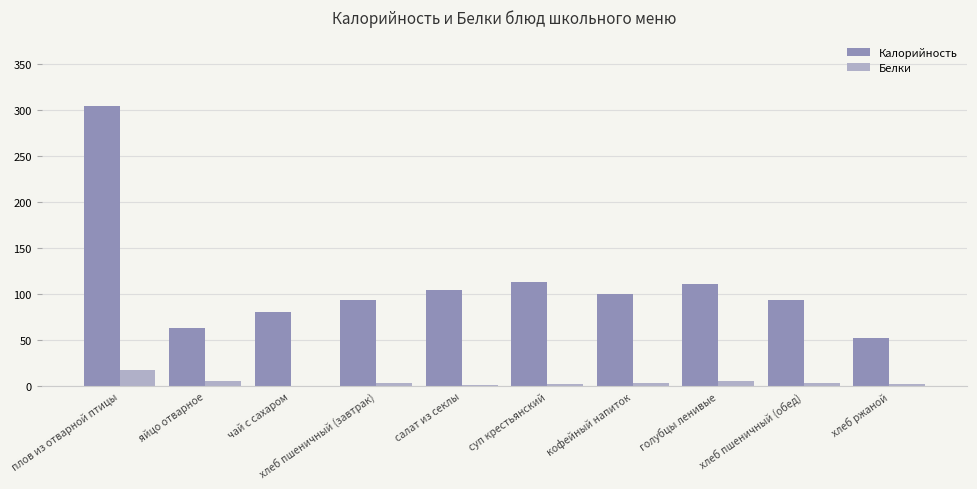

At which category does the chart reach its peak across all series?

плов из отварной птицы